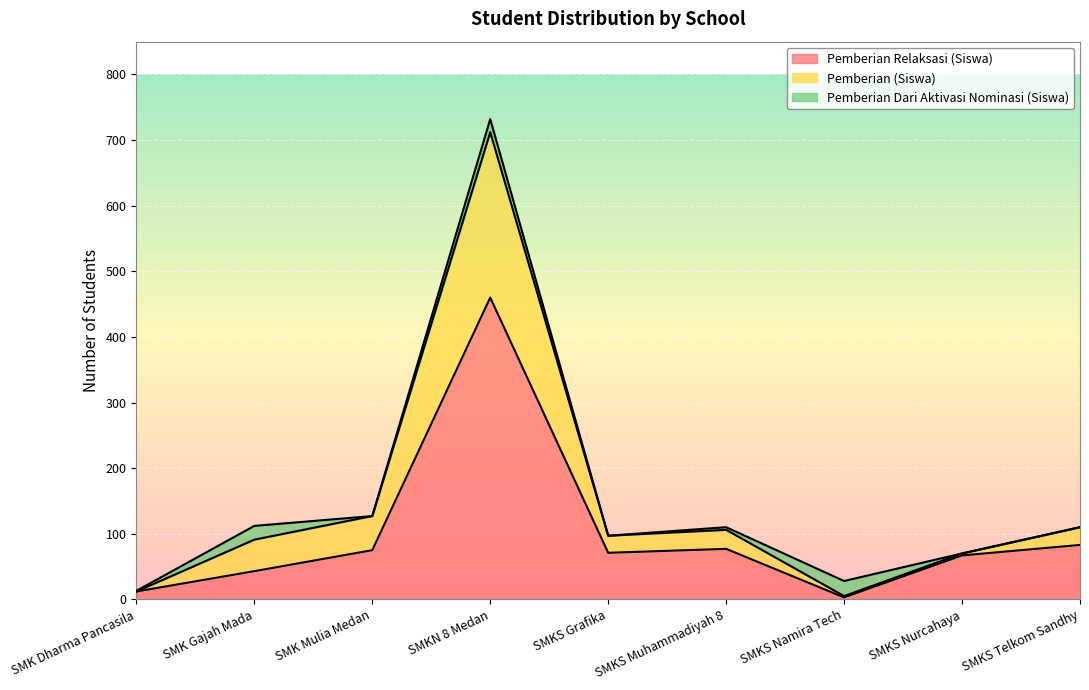

Is it true that Pemberian (Siswa) equals 170 at SMK Gajah Mada?

False